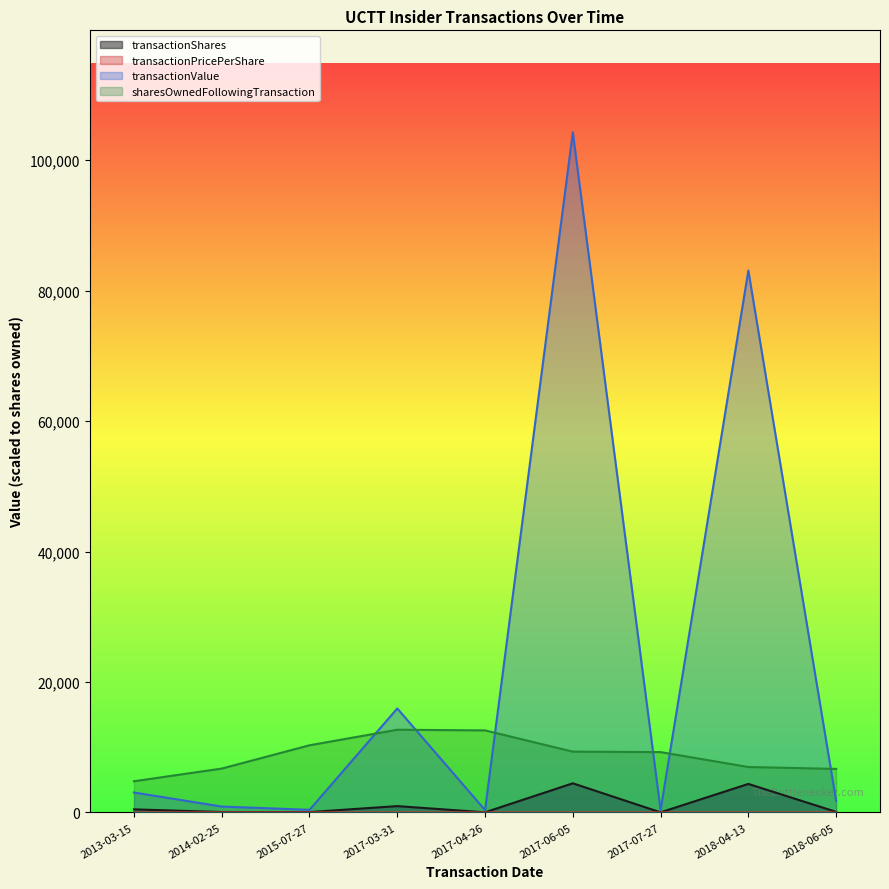

What is the sum of all transactionPricePerShare values?

17.9